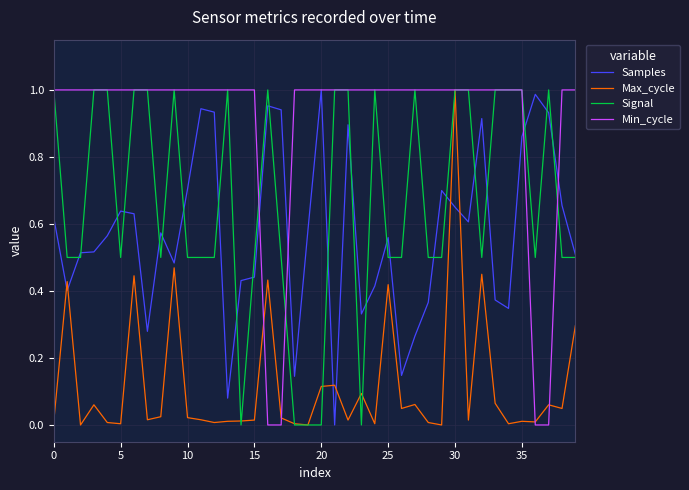

How many lines are shown in the chart?

4